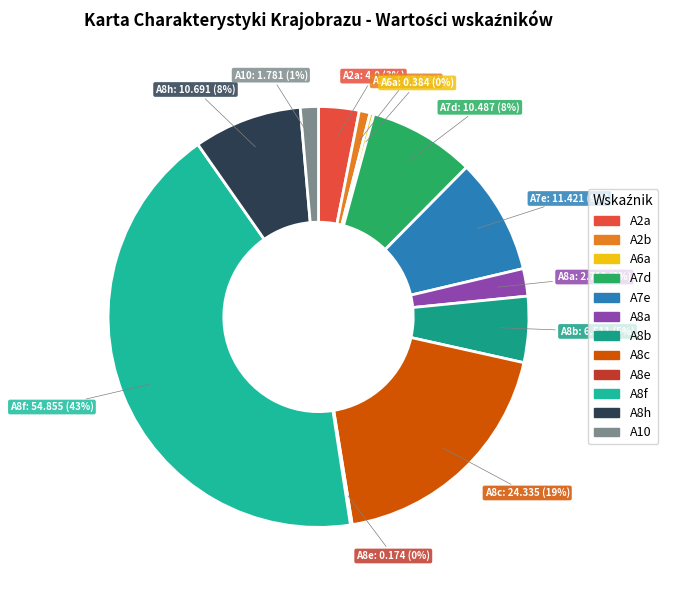

The A8c slice represents 19% of the pie. True or false?

True